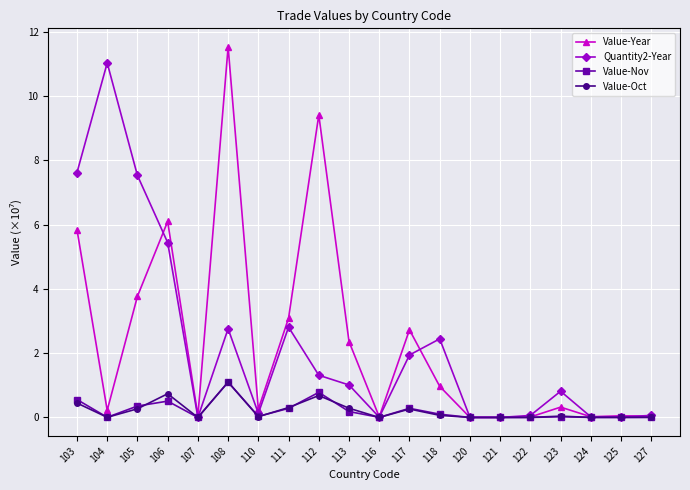

What is the value of the Value-Nov point at the 12th from the left?

0.3